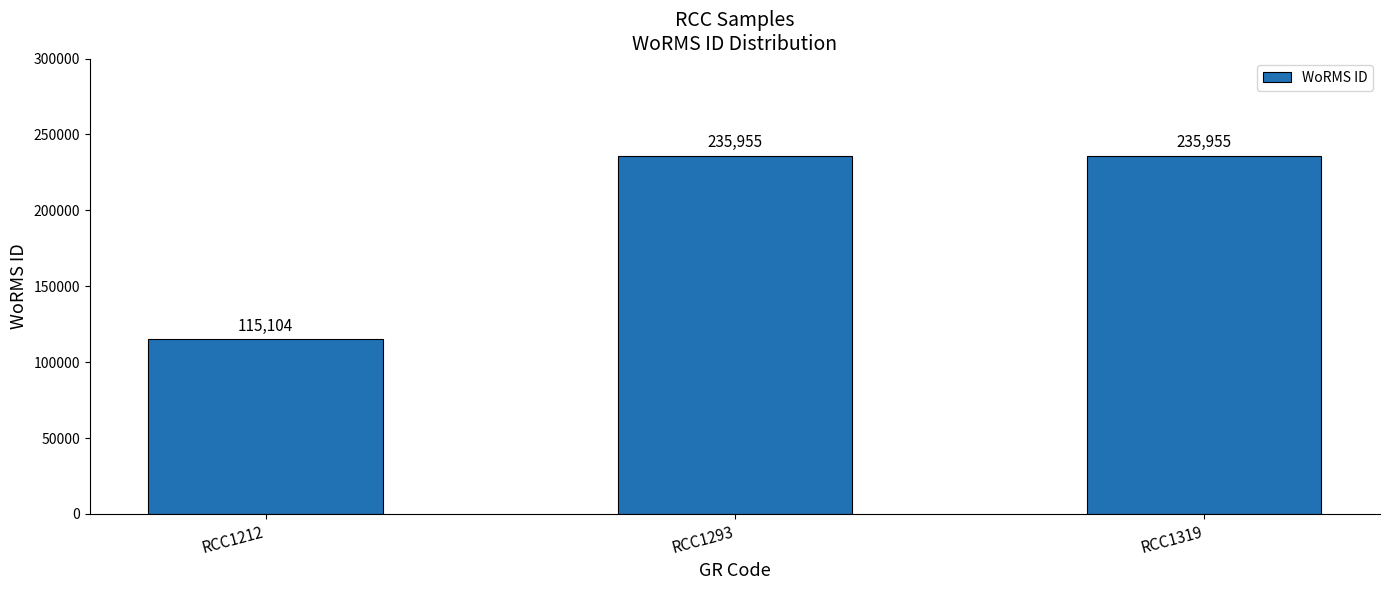

What is the sum of the values at RCC1212 and RCC1319?

351059